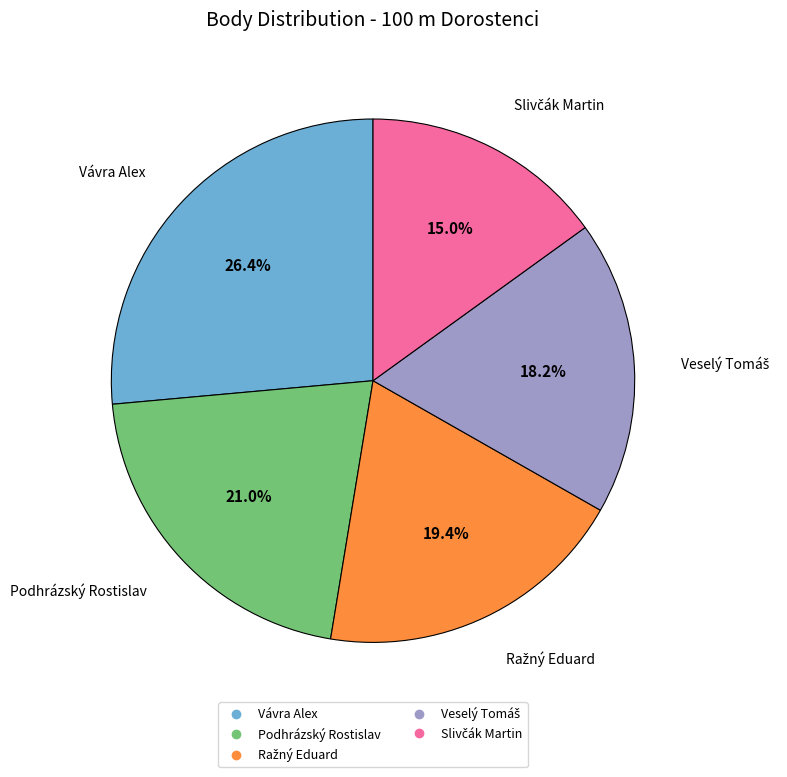

Count the number of slices in the pie.

5